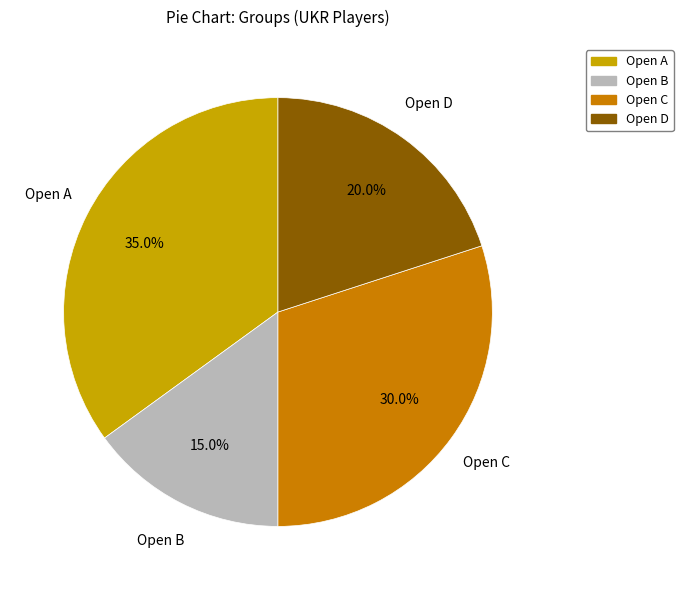

Is the sum of Open D and Open B greater than half?

No